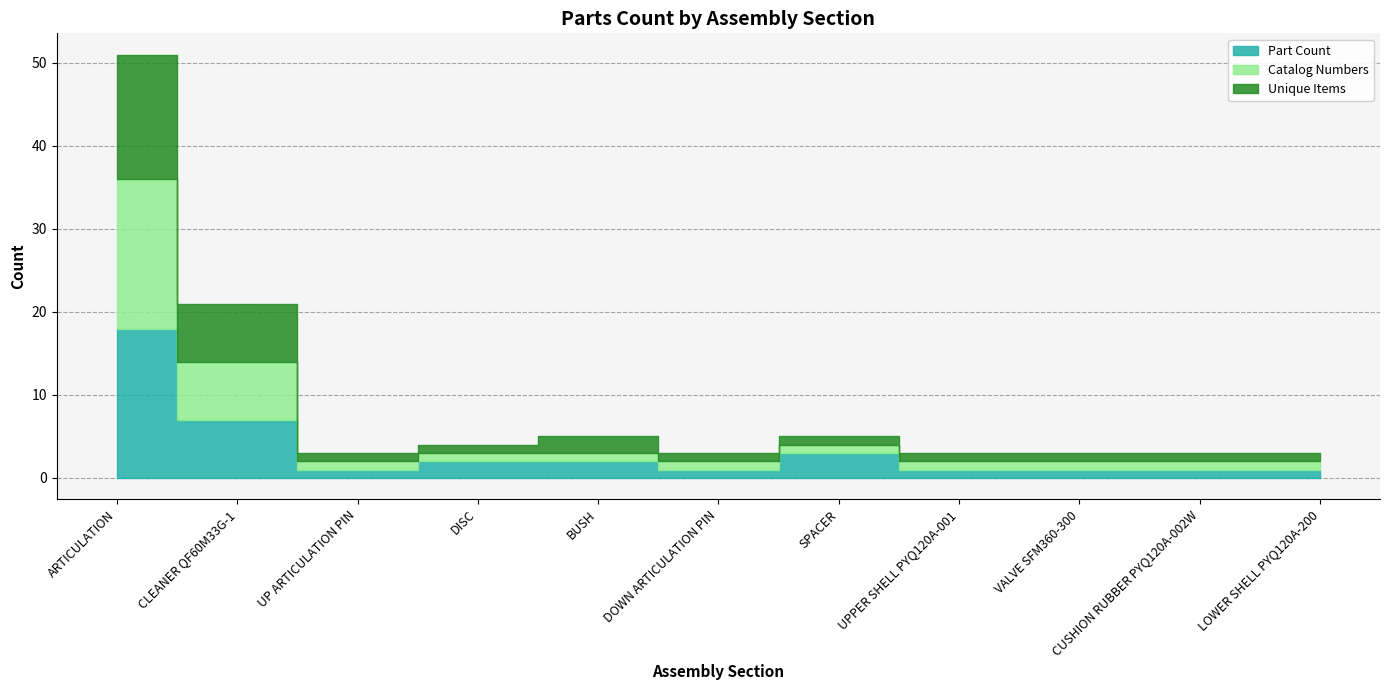

Reading left to right, what are all the values shown in this chart?

Part Count: 18	7	1	2	2	1	3	1	1	1	1
Catalog Numbers: 18	7	1	1	1	1	1	1	1	1	1
Unique Items: 15	7	1	1	2	1	1	1	1	1	1